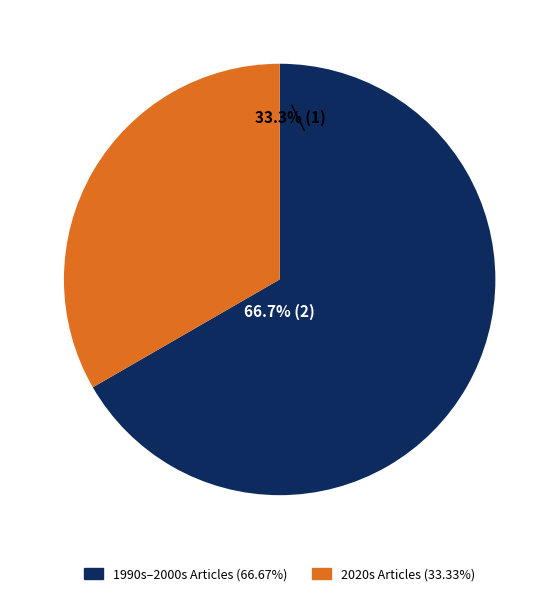

Does OPUS4-58304 account for over 50% of the chart?

No